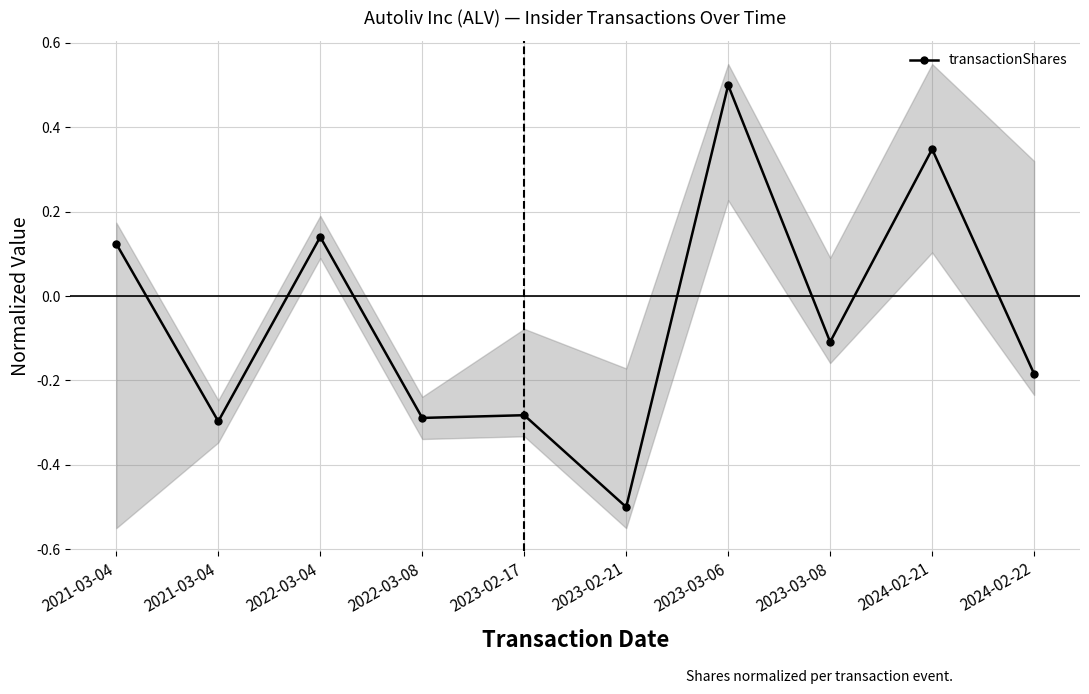

Is this an area chart (filled region under the line)?

No